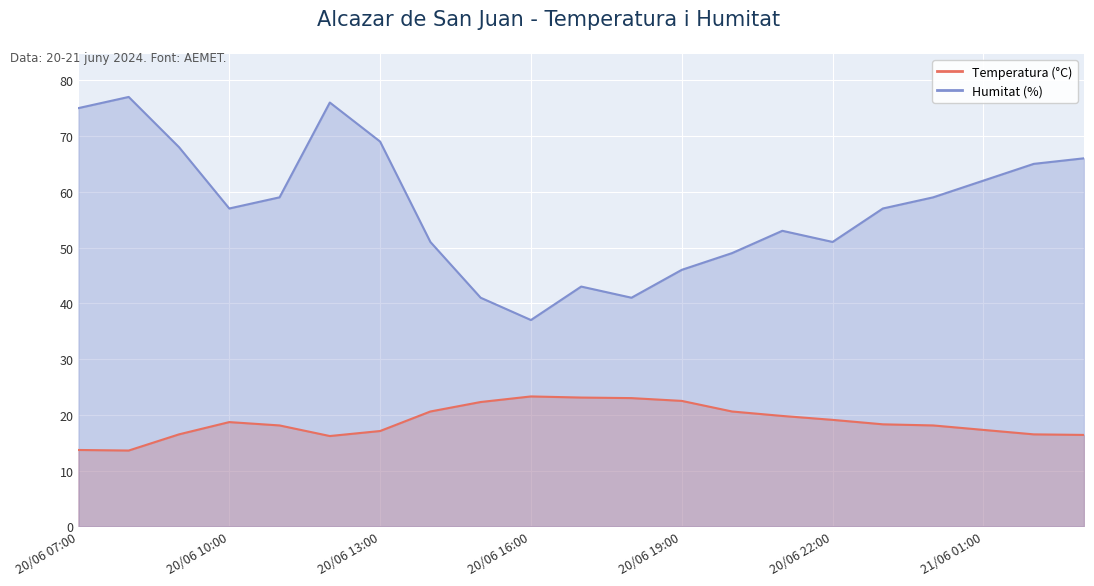

Which series has the largest total across all categories?

Humitat (%)